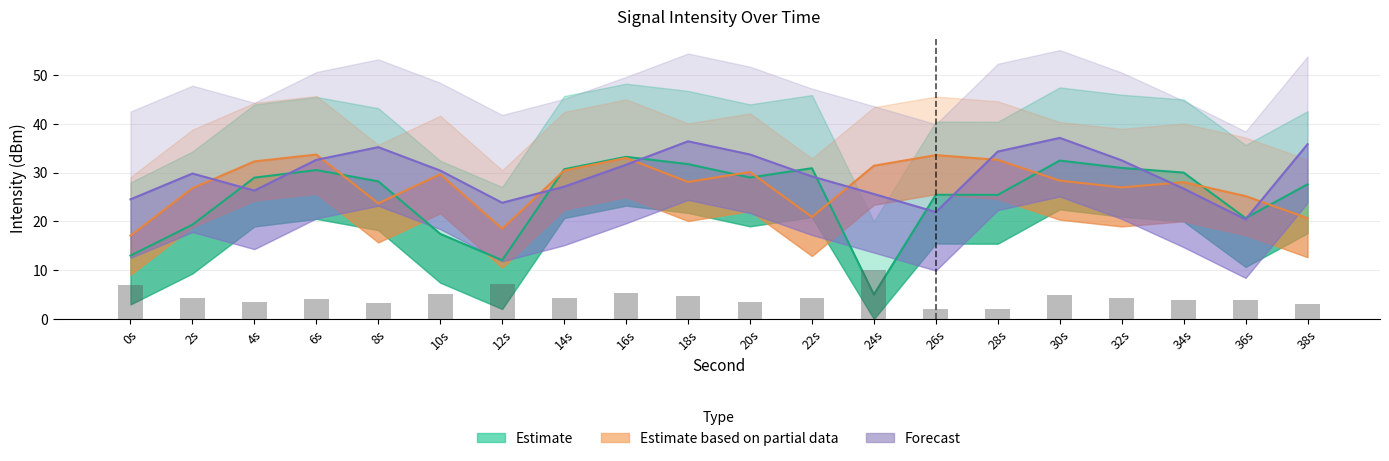

What is the value of the Forecast bar at the 5th from the left?

35.2